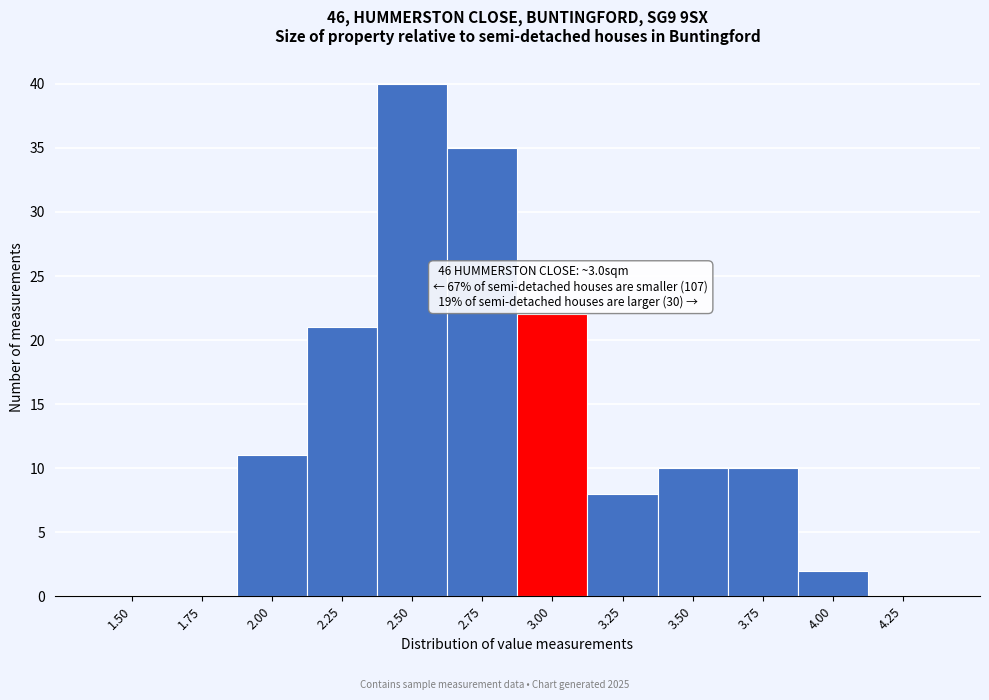

Reading left to right, what are all the values shown in this chart?

1.50=0	1.75=0	2.00=11	2.25=21	2.50=40	2.75=35	3.00=22	3.25=8	3.50=10	3.75=10	4.00=2	4.25=0